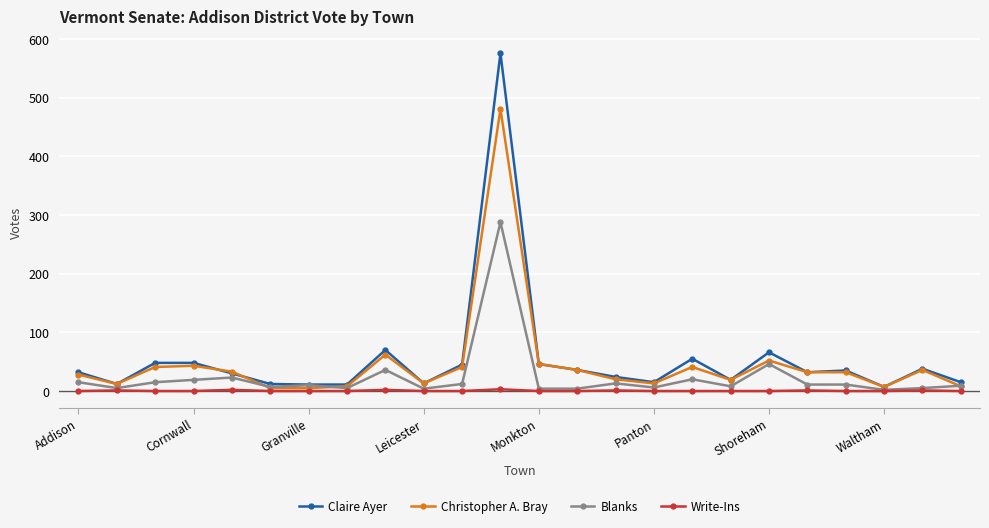

Does the chart have visible grid lines?

Yes